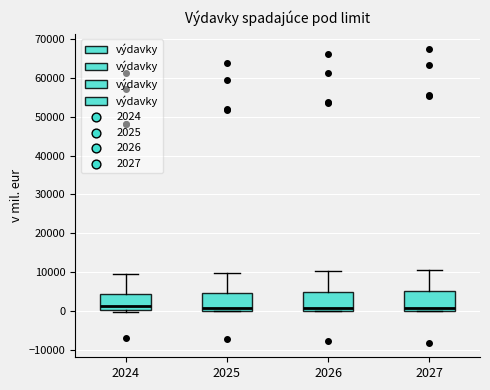

Reading left to right, transcribe this box plot: for each box, give where its median line is, the range the box spans, and where its two whiskers end, as read against the y-axis. The values are not printed on the chart, so give them approximately, as read against the axis.

2024: median 1000, box 0 to 4000, whiskers 0 (just below the box's lower edge) to 9000
2025: median 1000, box 0 to 5000, whiskers 0 to 10000
2026: median 1000, box 0 to 5000, whiskers 0 to 10000
2027: median 1000, box 0 to 5000, whiskers 0 to 10000